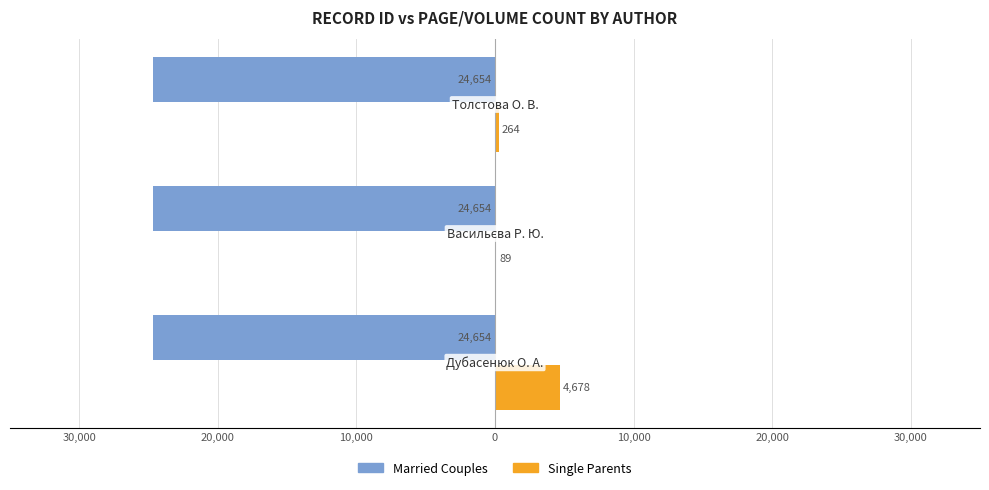

What are all the series names shown in the legend?

Married Couples, Single Parents